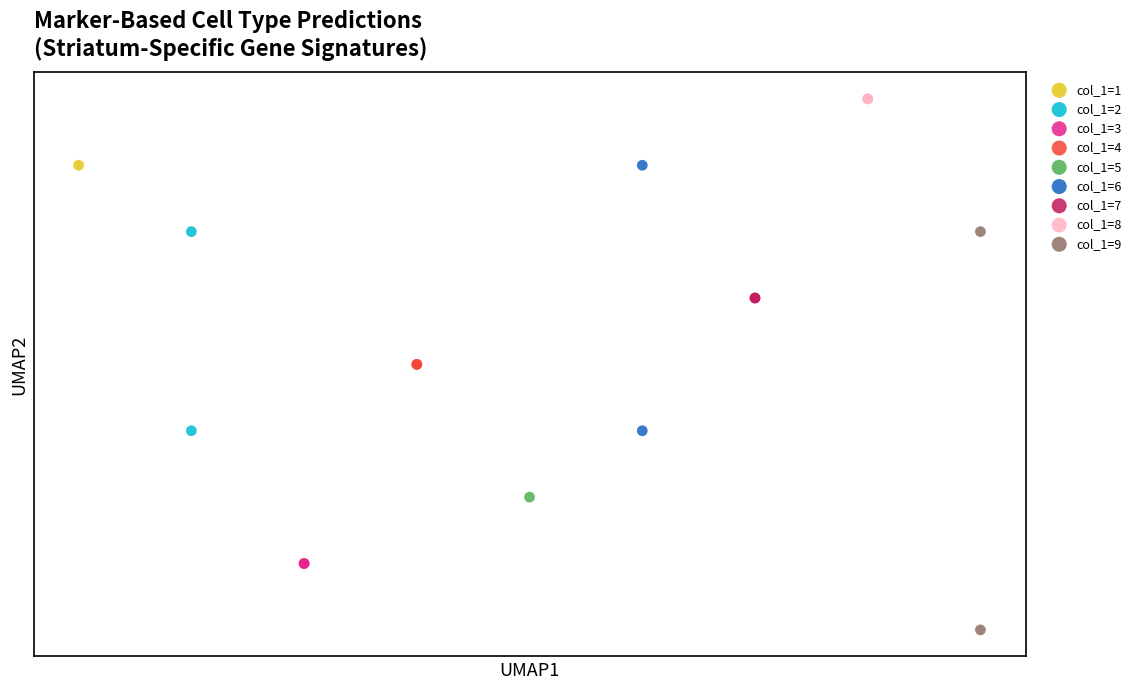

Which series contains the lowest Y value?

col_1=9